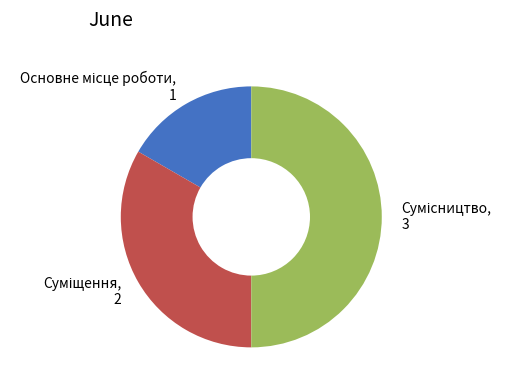

Which category has the biggest portion of the pie?

Сумісництво